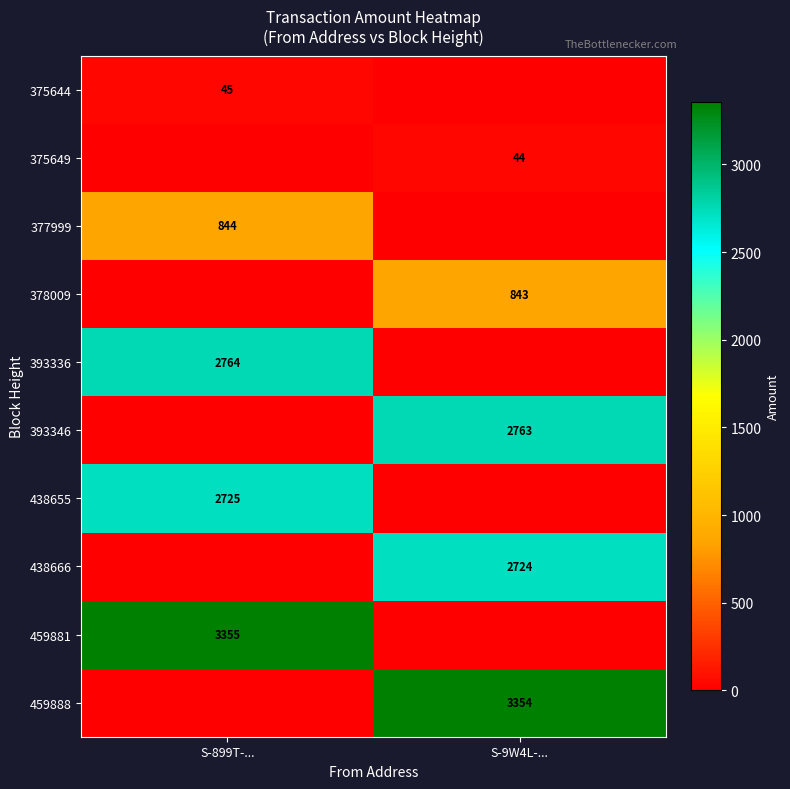

The 375649 series shows 44 at S-9W4L-.... True or false?

True